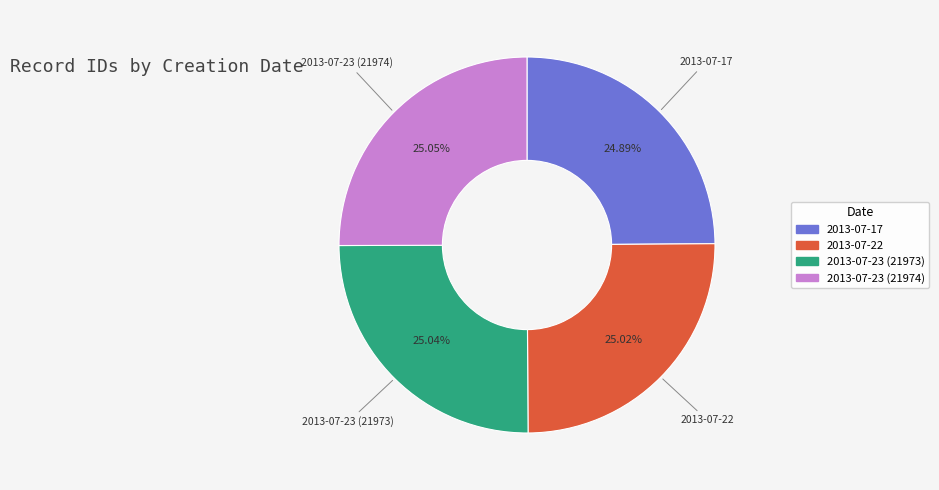

How much of the chart is everything except 2013-07-23 (21973)?

75.0%